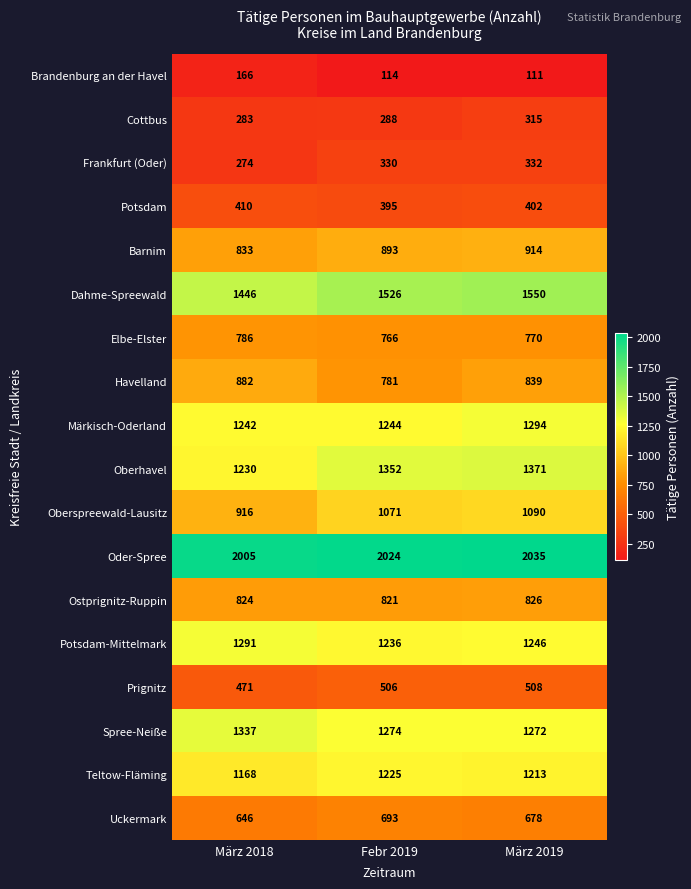

What is the maximum value shown in the chart?

2035